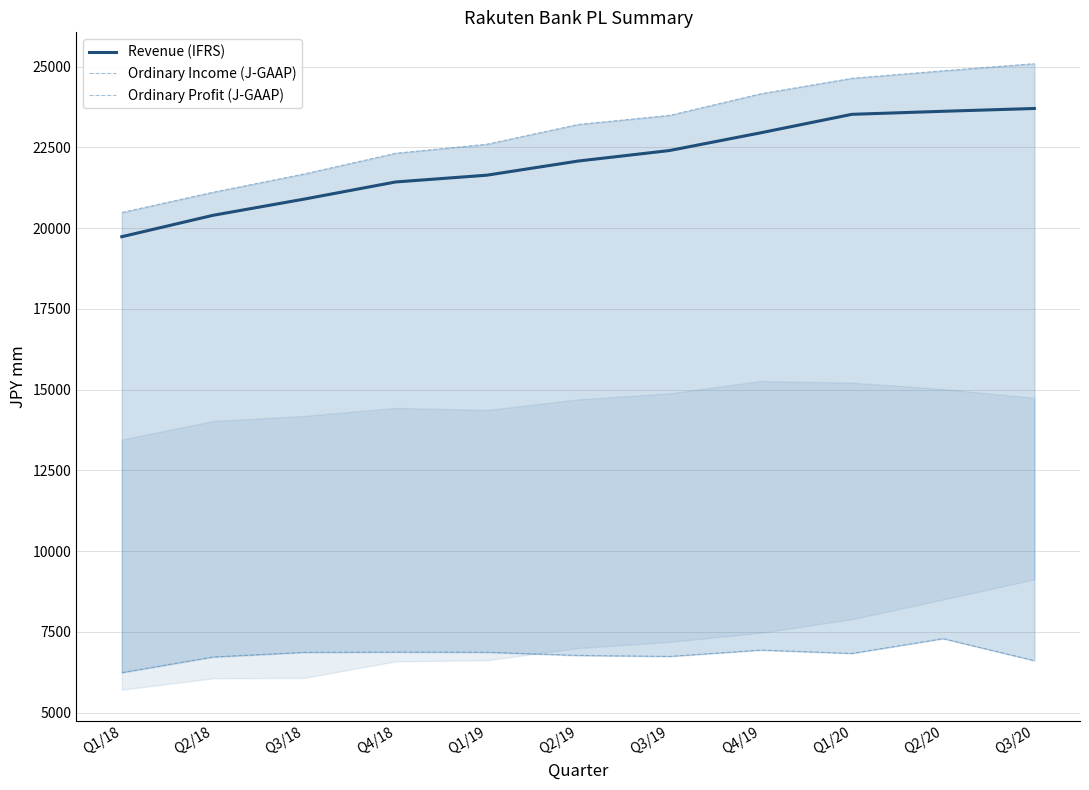

The value of Revenue (IFRS) at Q4/19 is 40904. True or false?

False